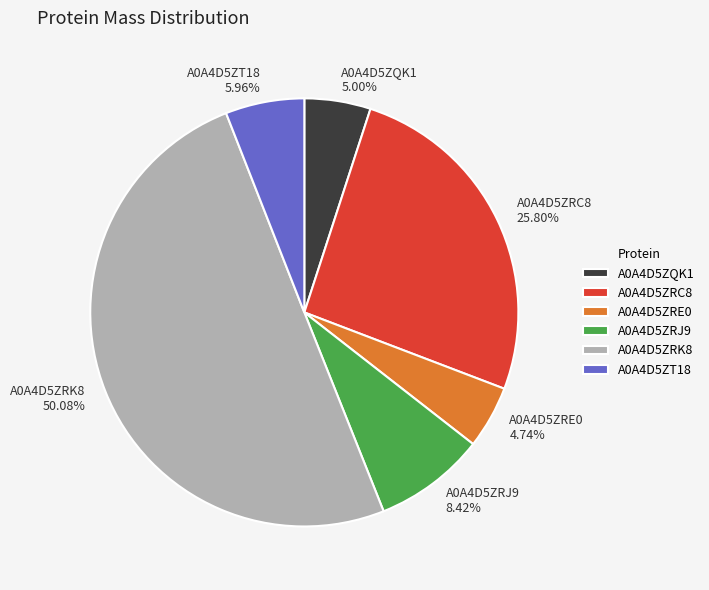

How much of the chart is everything except A0A4D5ZT18?

94.0%